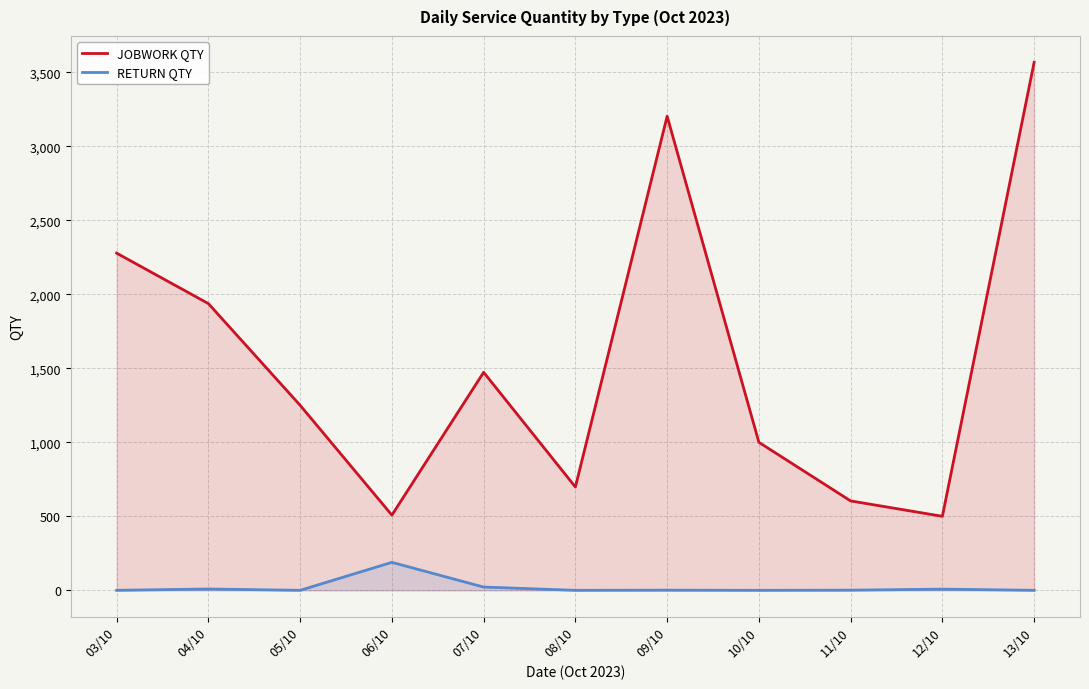

What is the highest value of the JOBWORK QTY series?

3567